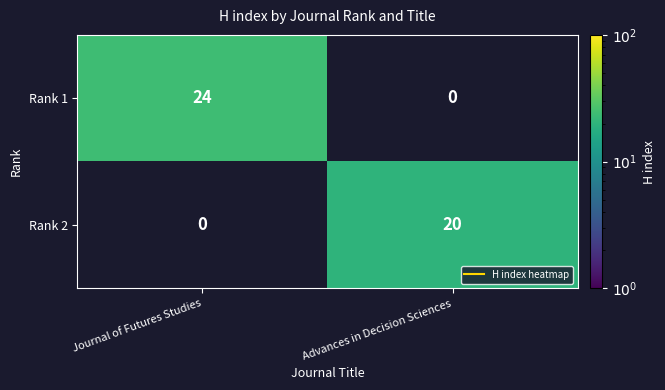

Reading right to left, list all the values displayed in this chart.

Rank 1: Advances in Decision Sciences=0	Journal of Futures Studies=24
Rank 2: Advances in Decision Sciences=20	Journal of Futures Studies=0